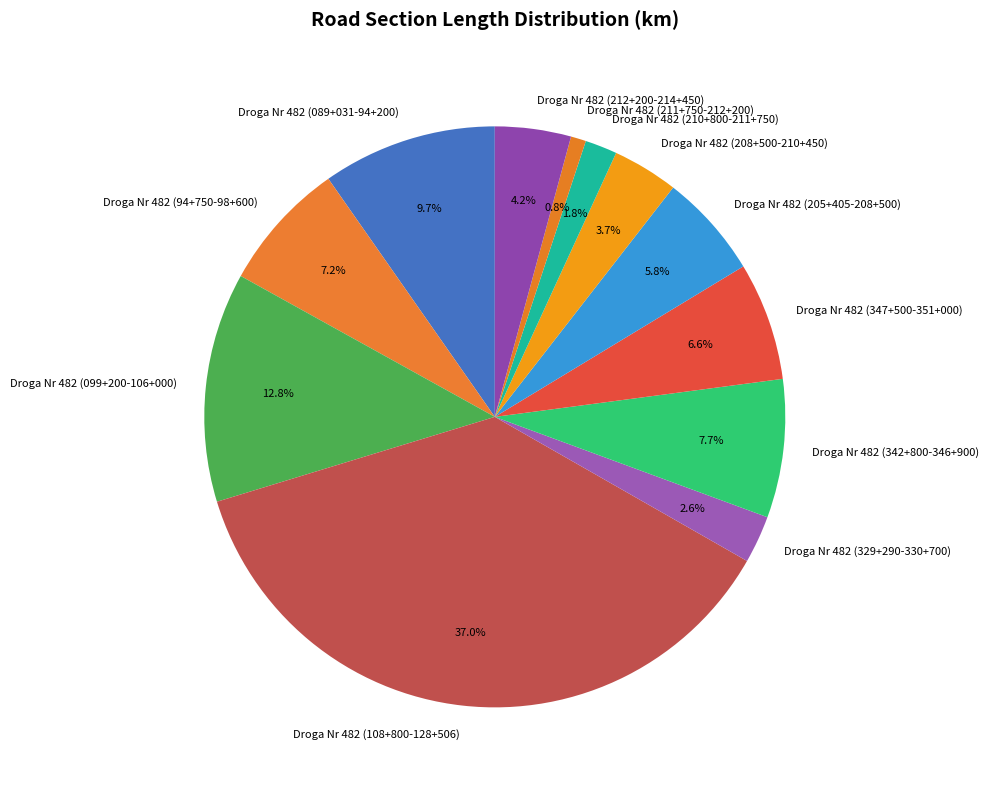

Between Droga Nr 482 (342+800-346+900) and Droga Nr 482 (108+800-128+506), which is larger?

Droga Nr 482 (108+800-128+506)